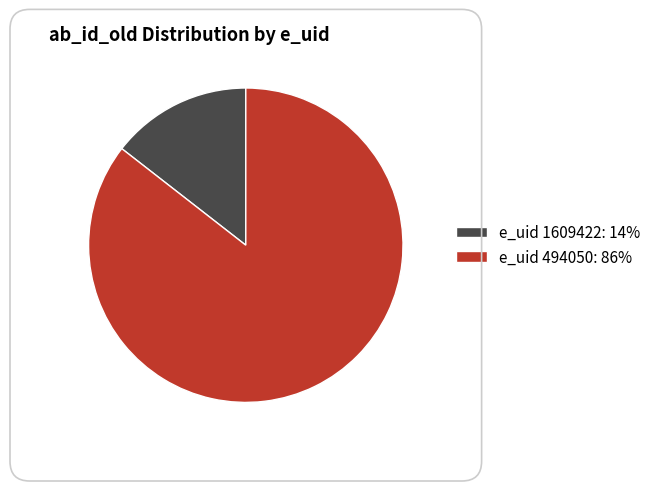

Is it true that e_uid 1609422: 14% is 7% of the pie?

False